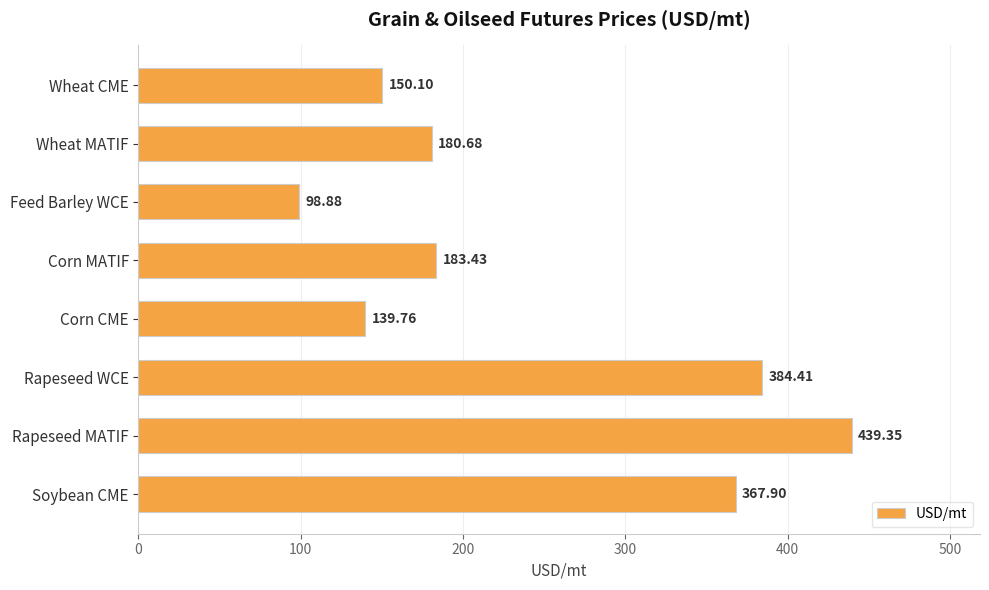

Rank the categories by value from lowest to highest.

Feed Barley WCE, Corn CME, Wheat CME, Wheat MATIF, Corn MATIF, Soybean CME, Rapeseed WCE, Rapeseed MATIF